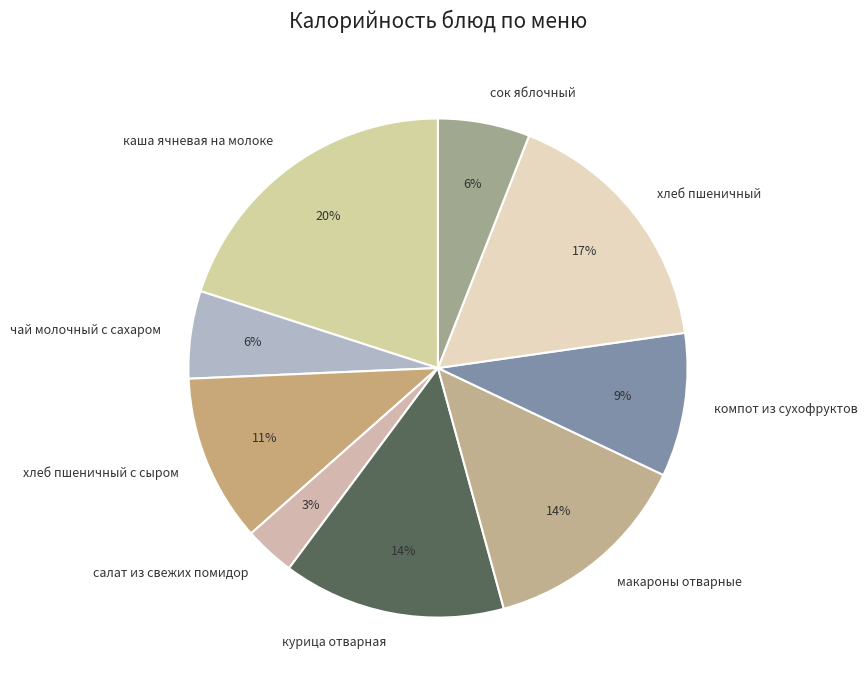

What percentage is the курица отварная slice, to the nearest percent?

14%